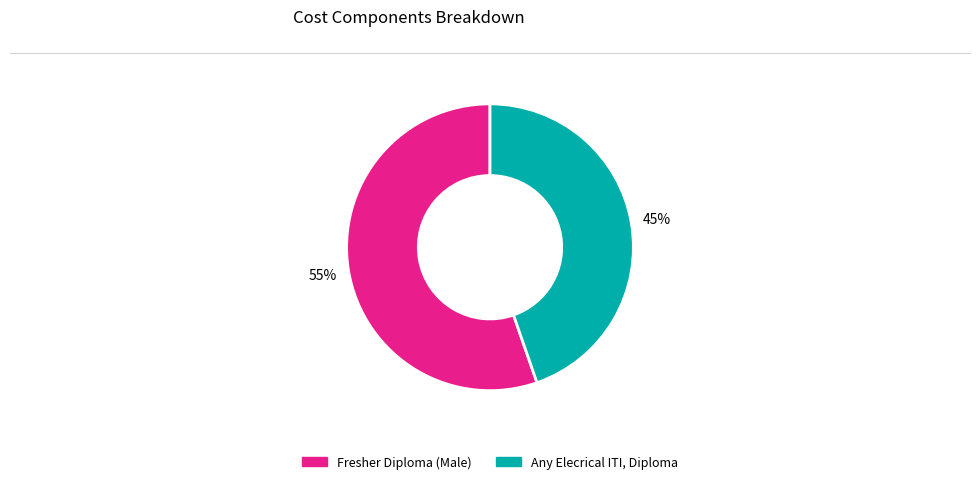

To the nearest percent, what percentage of the pie is Any Elecrical ITI, Diploma?

45%